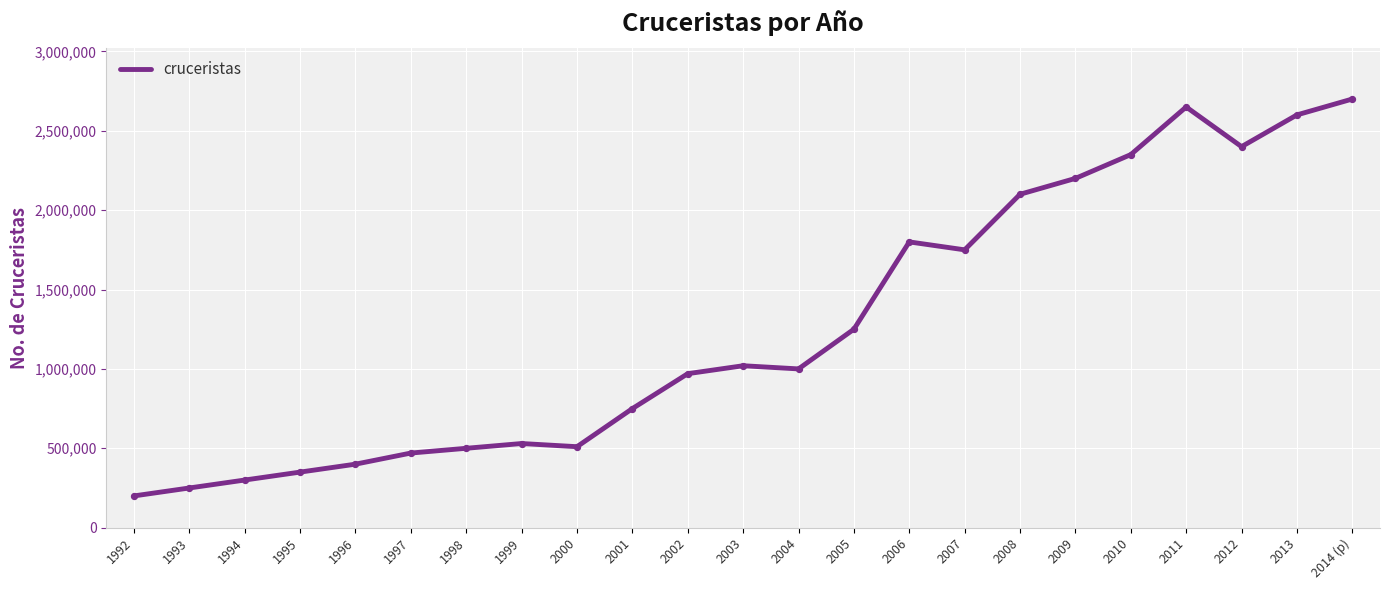

What is the ratio of the value at 1997 to the value at 2003?

0.5